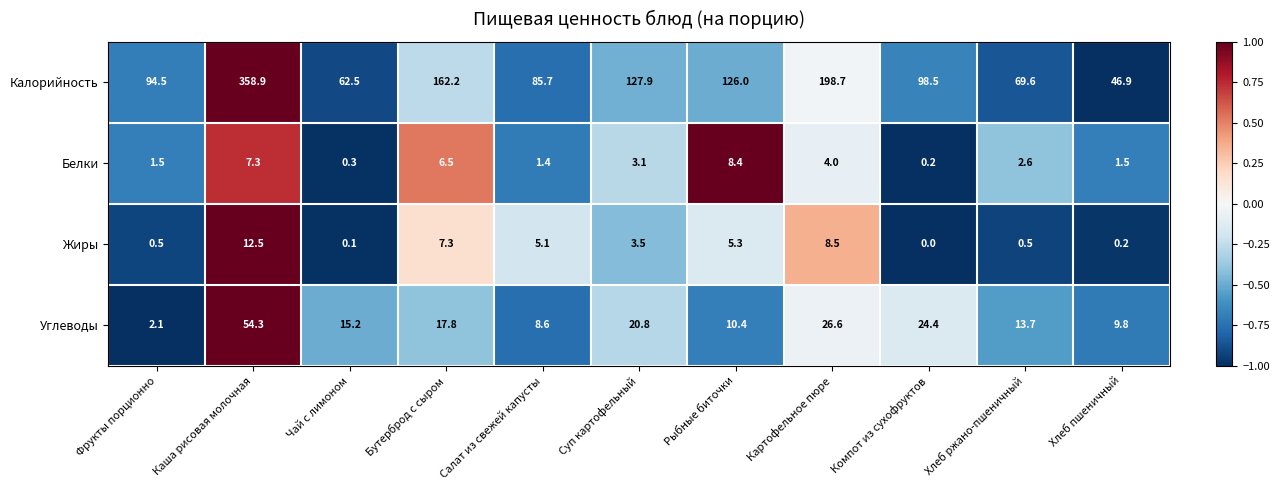

The value of Белки at Хлеб ржано-пшеничный is 2.6. True or false?

True